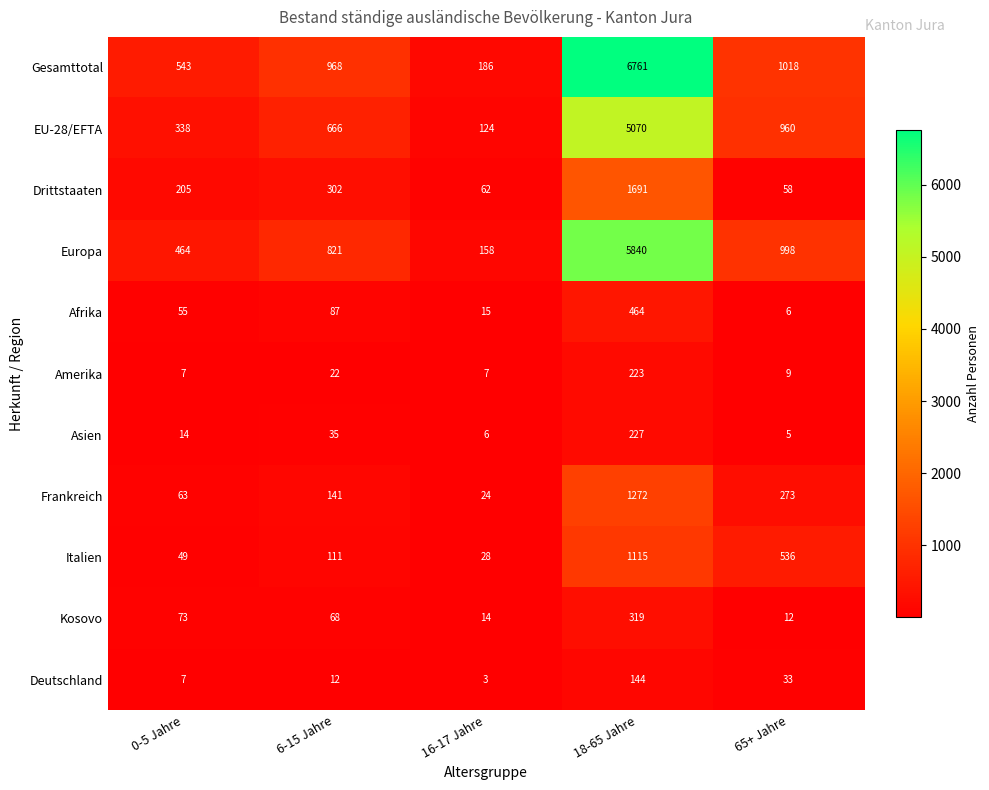

Where is Drittstaaten nearest to the value 874?

6-15 Jahre